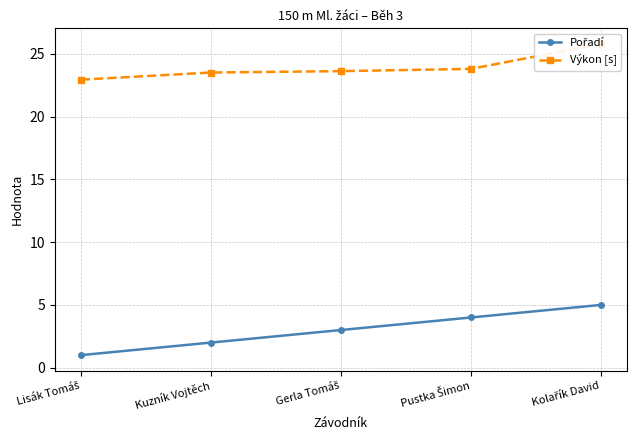

What is the spread (max minus min) of values at Kolařík David?

20.8